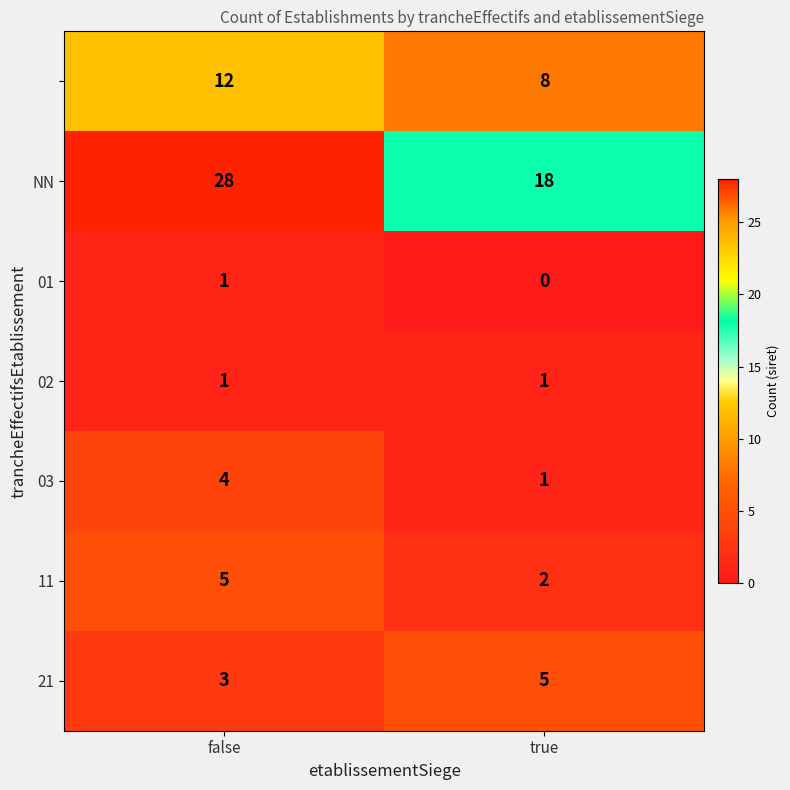

At which category is the sum across all series the highest?

false